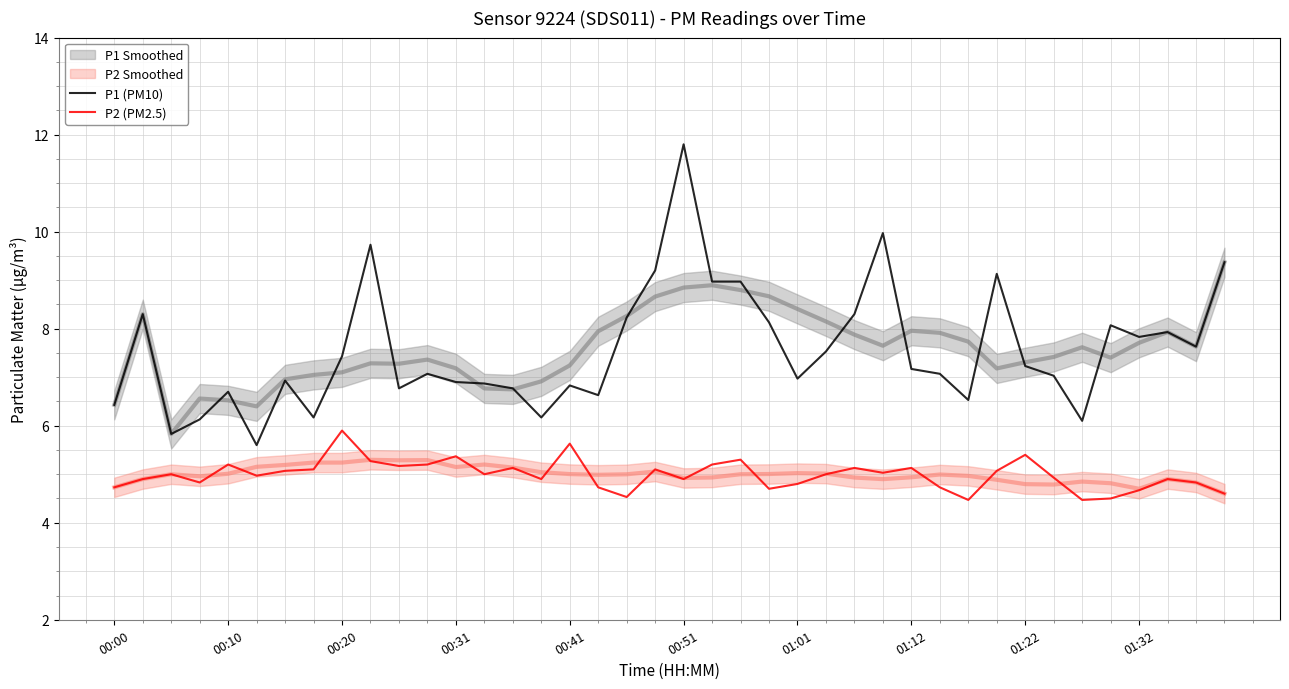

Which series has the largest total across all categories?

P1 (PM10)